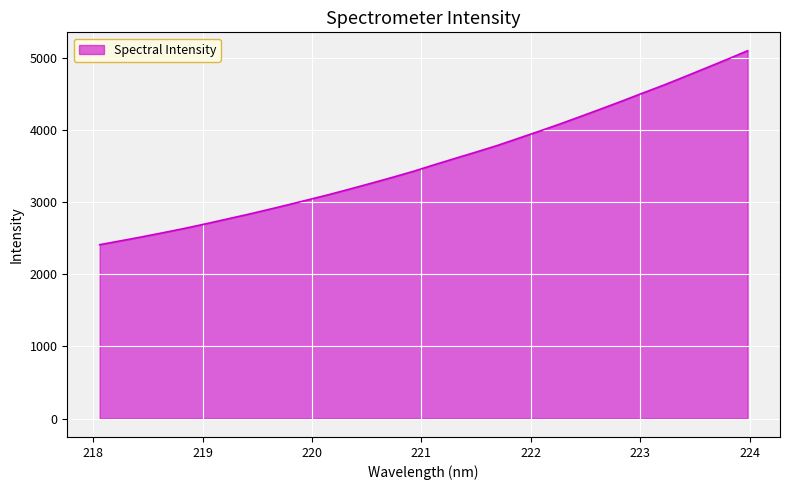

What is the smallest value displayed?

2409.6